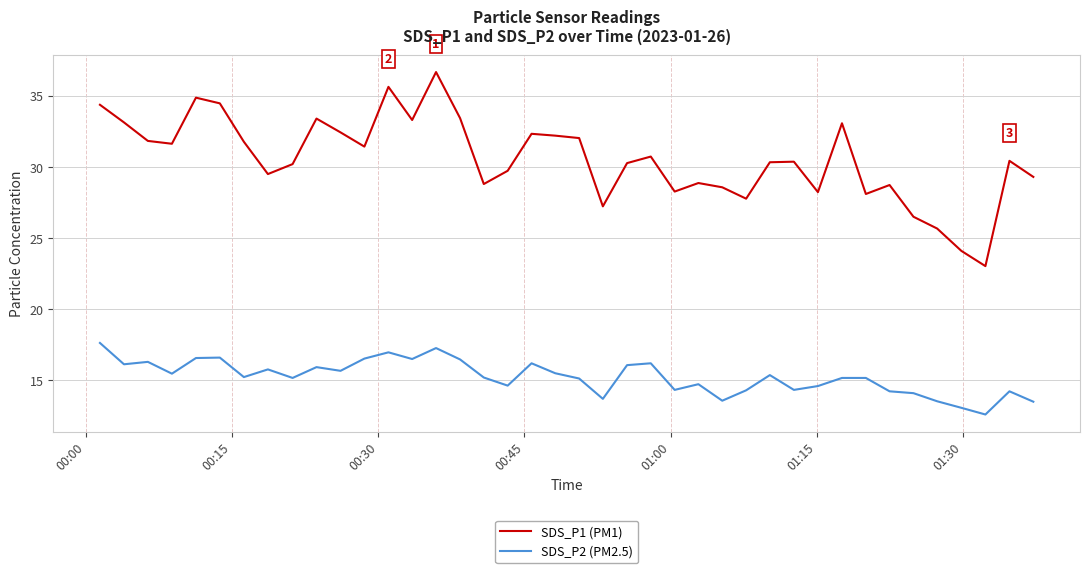

True or false: SDS_P1 (PM1) and SDS_P2 (PM2.5) cross at least once.

False